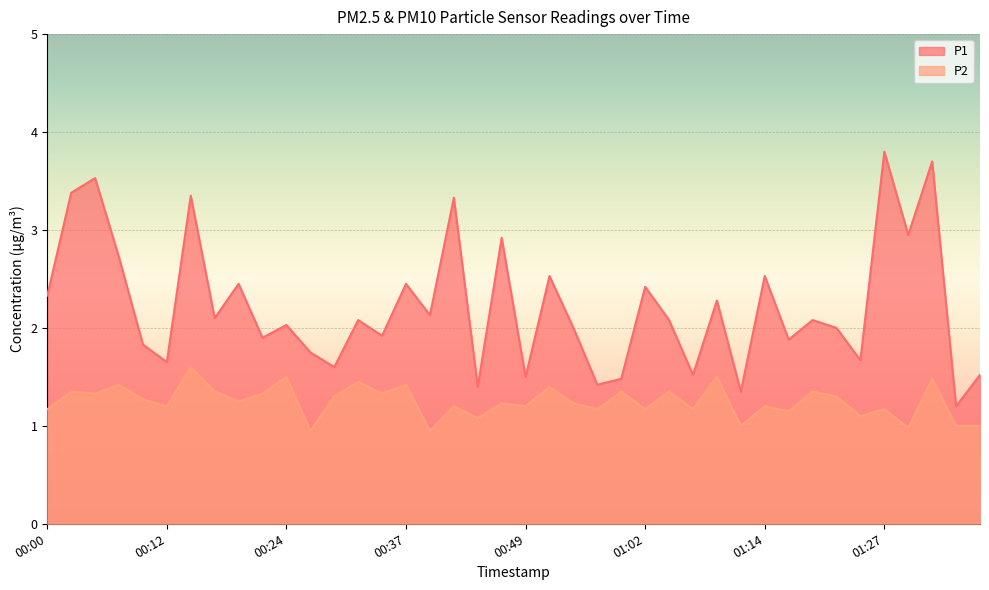

At how many categories does at least one series exceed 1?

40